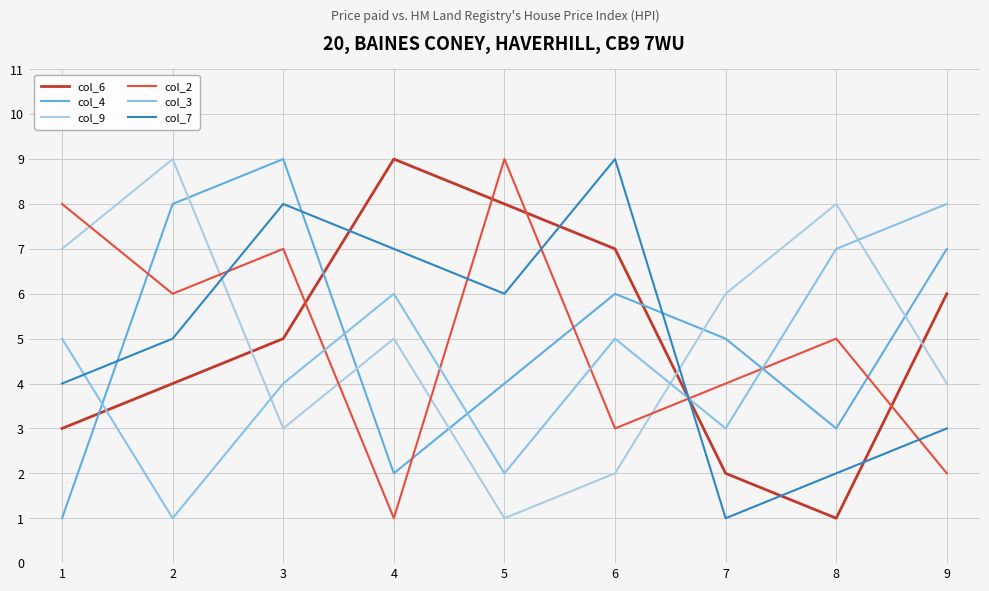

At which category is the sum across all series the highest?

3